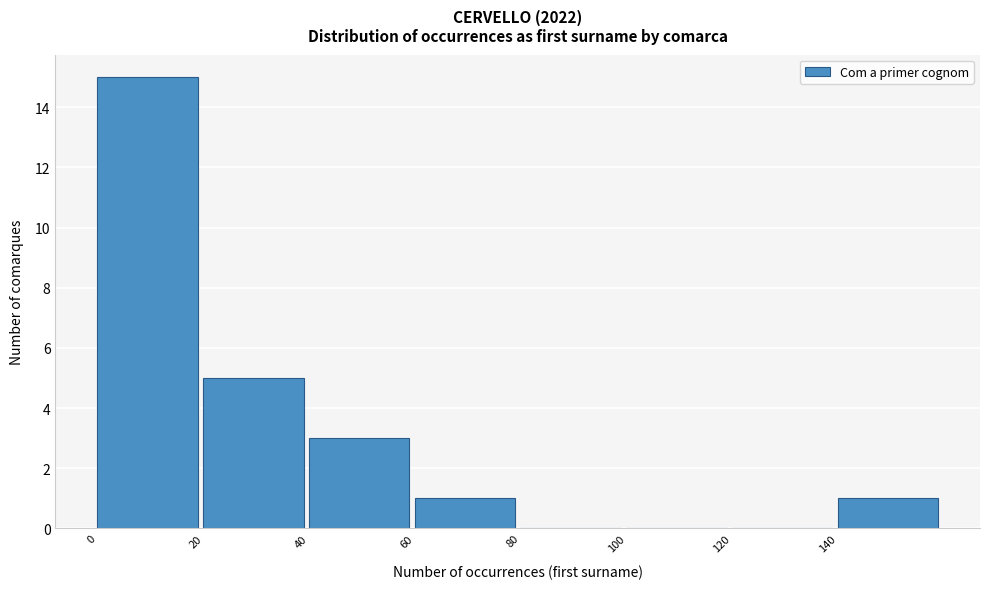

Over which range of the x-axis is the bar tallest?

0 to 20